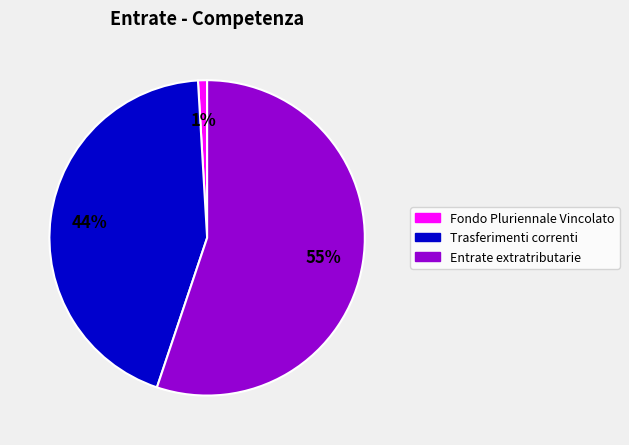

Which has a higher value, Fondo Pluriennale Vincolato or Trasferimenti correnti?

Trasferimenti correnti